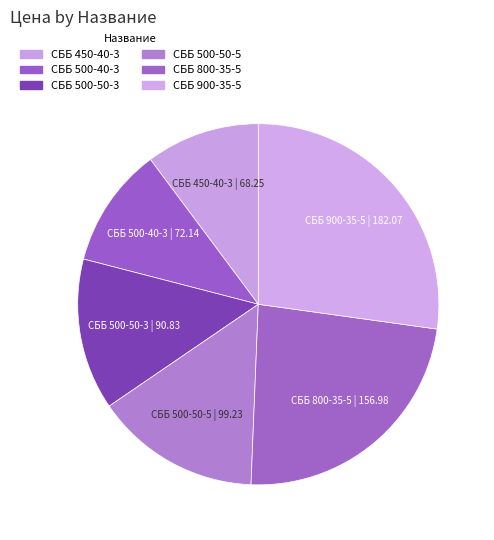

Does СББ 500-40-3 account for over 50% of the chart?

No